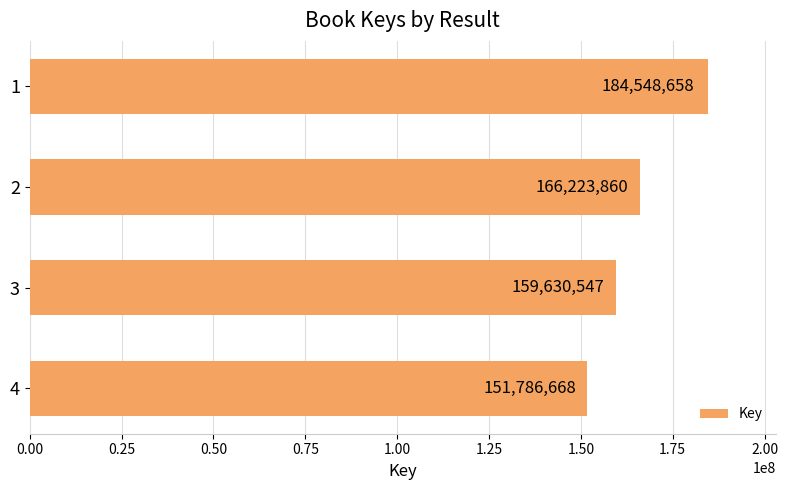

How many series are shown in this chart?

1